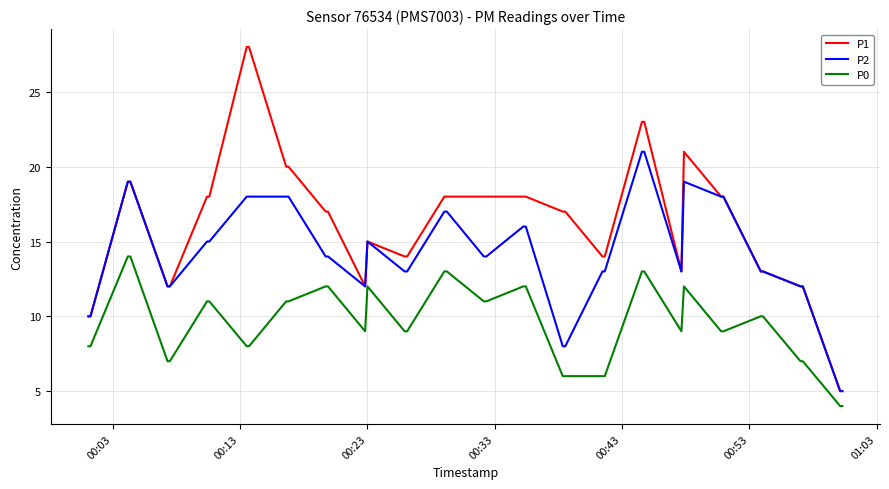

At how many categories does at least one series exceed 27?

2